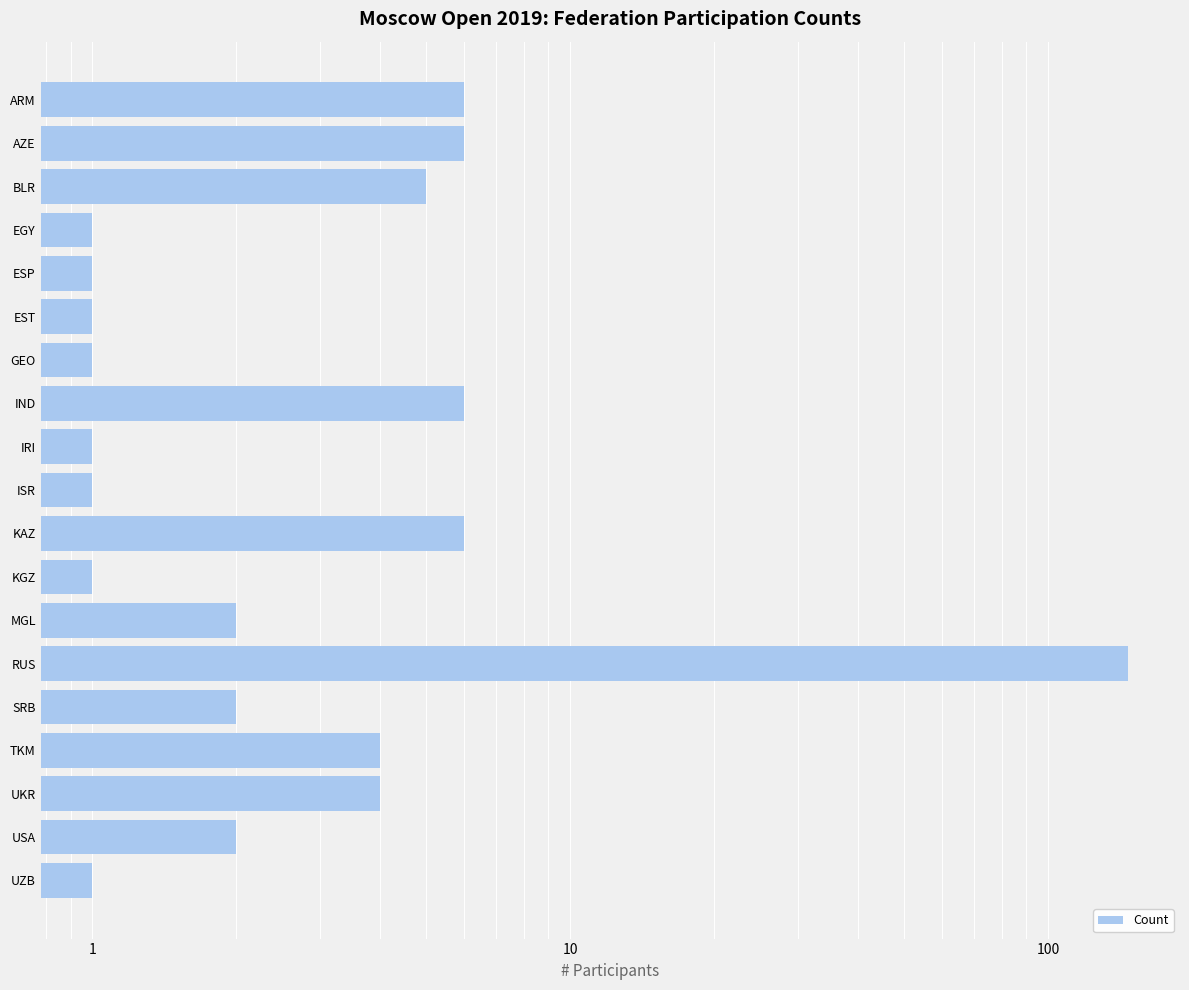

The chart shows a value of 6 at IND. True or false?

True